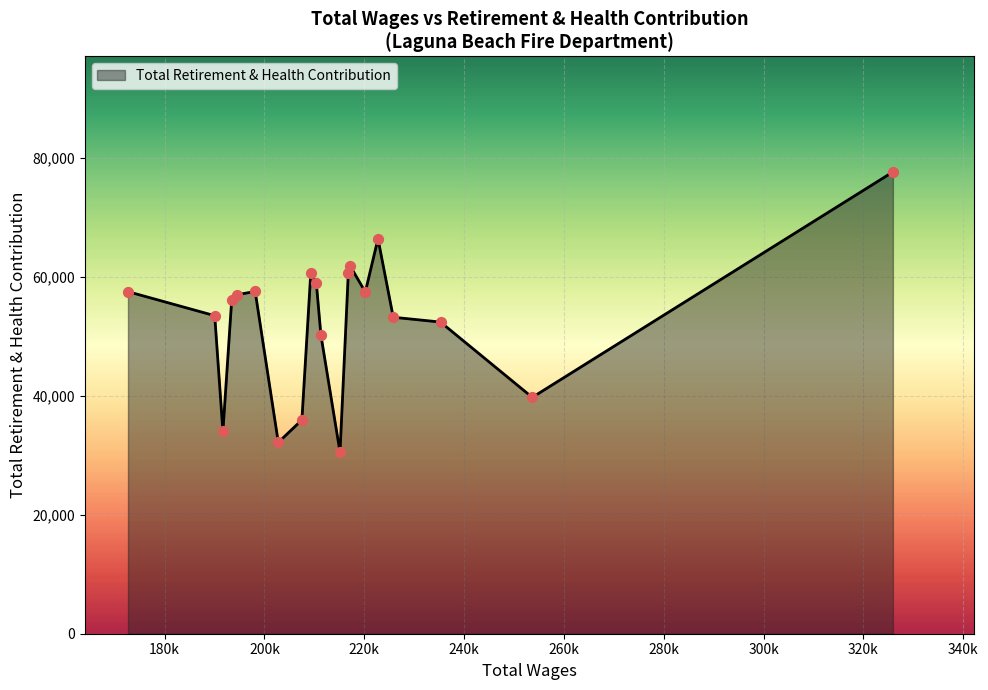

What is the difference between the maximum and minimum values?

47145